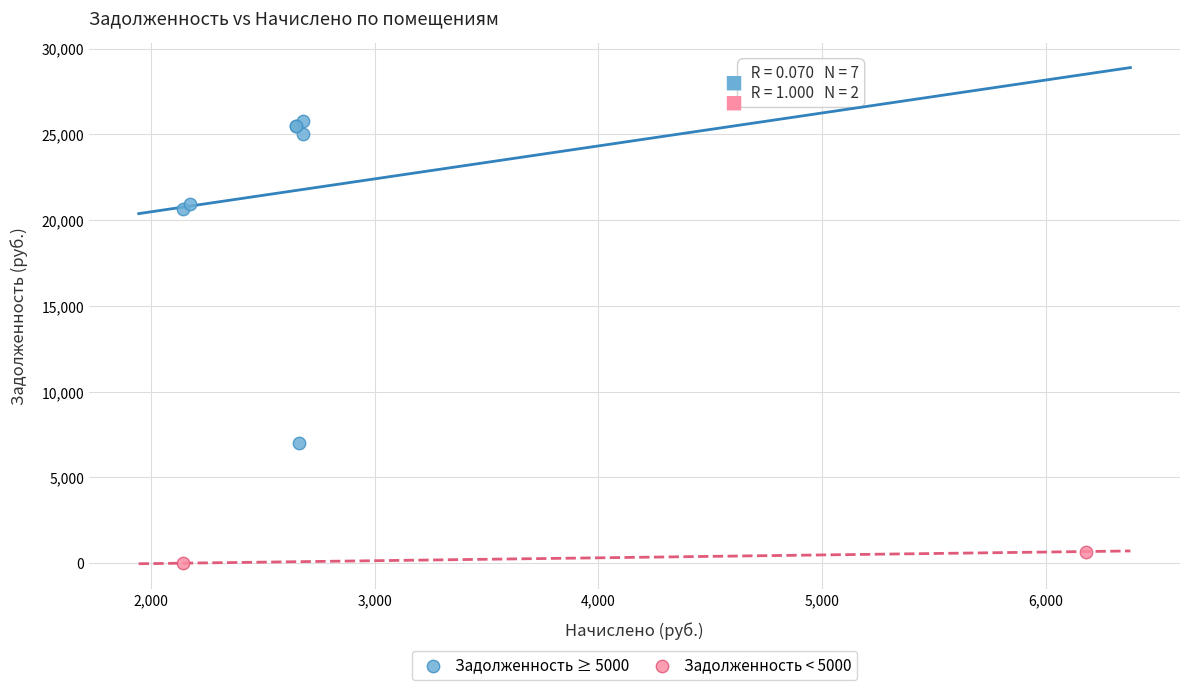

What are all the series names shown in the legend?

Задолженность ≥ 5000, Задолженность < 5000